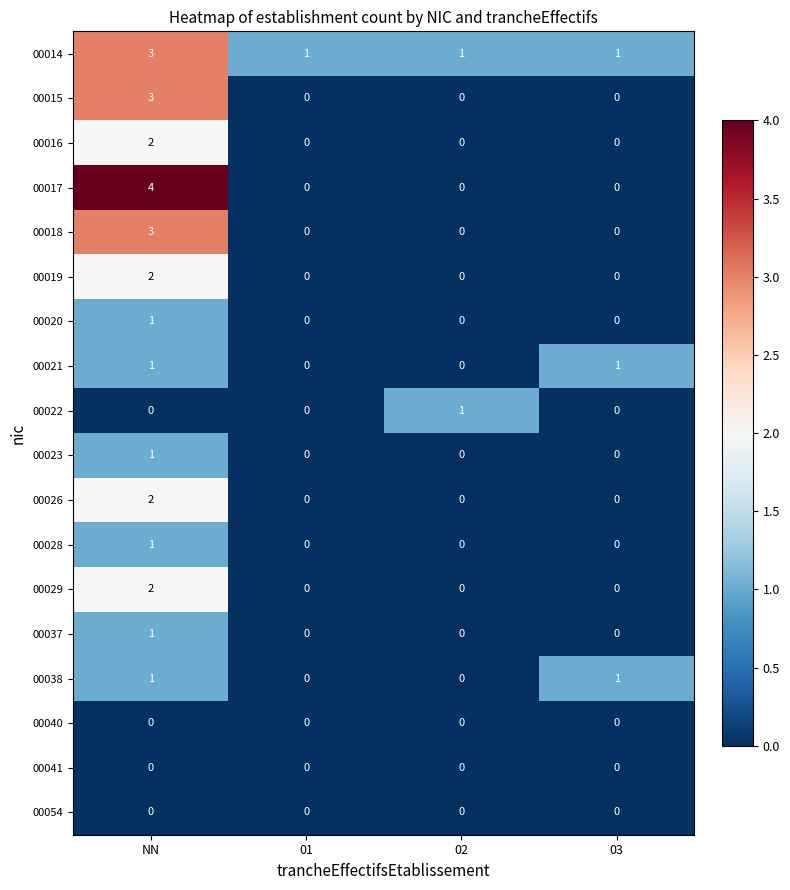

Is it true that 00029 equals 0 at 02?

True